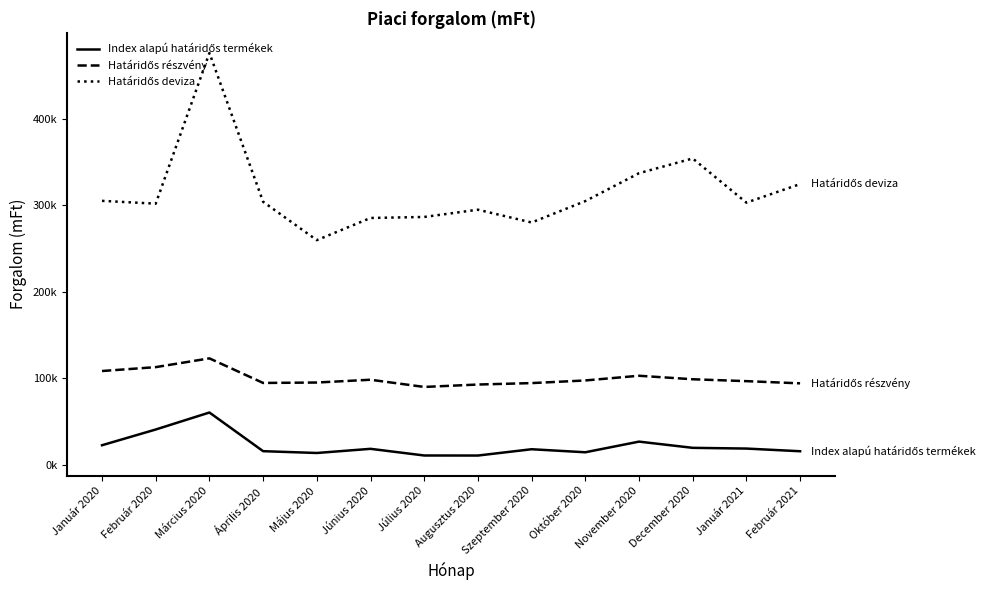

What is the label of the 1st point from the right?

Február 2021